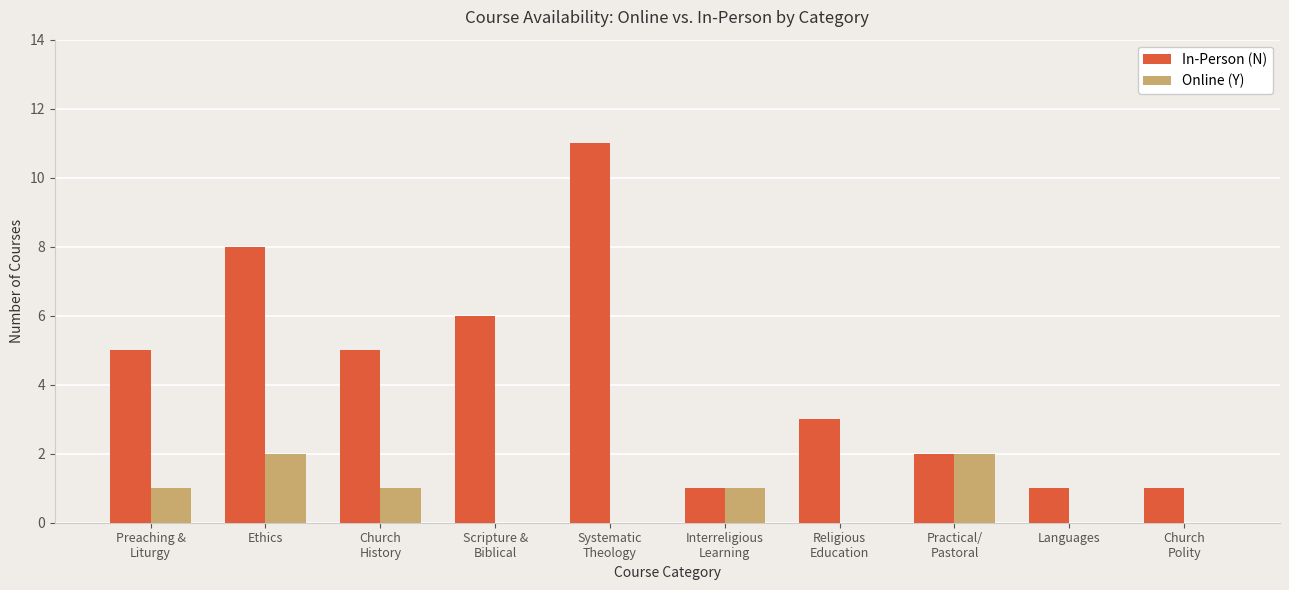

What is the average value of the Online (Y) series?

1